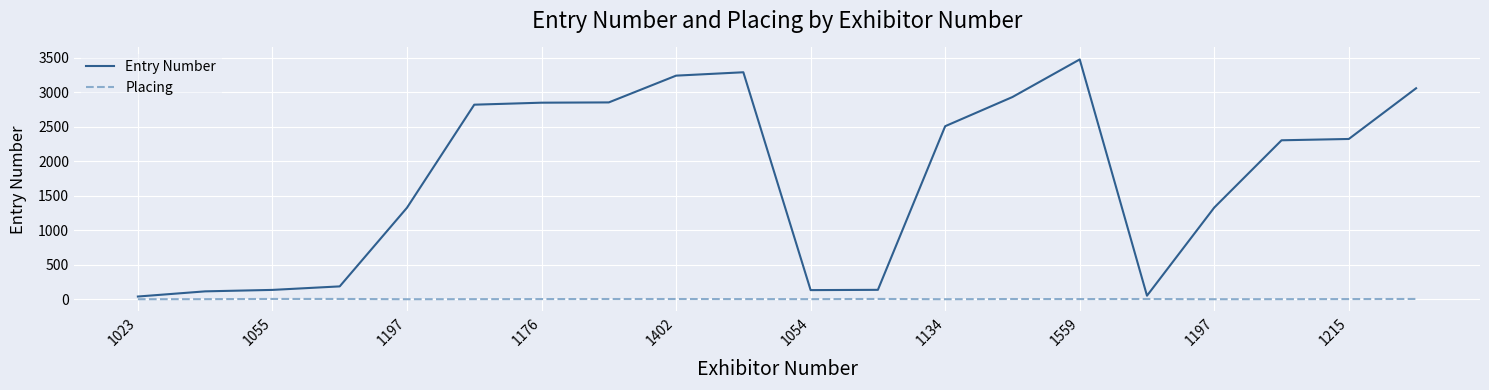

What is the greatest value displayed?

3477